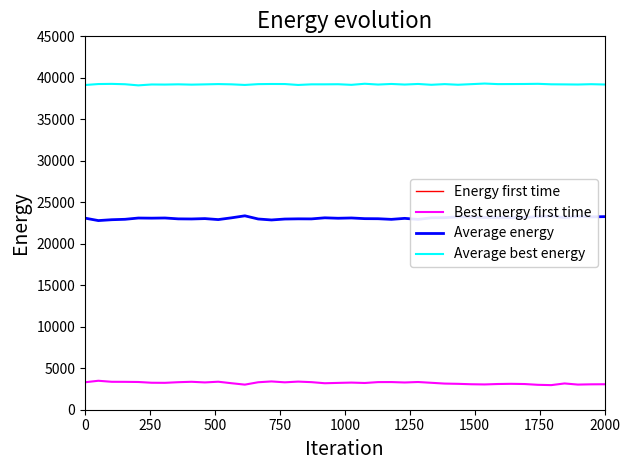

What is the maximum value for Average best energy?

39309